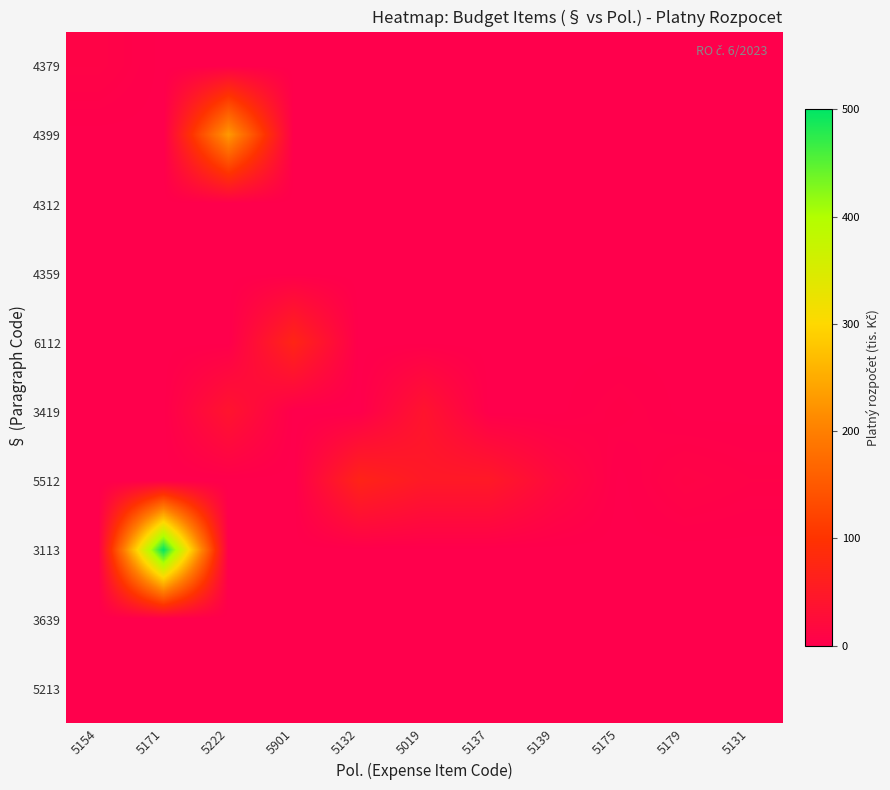

Reading left to right, list all the values displayed in this chart.

4379: 5154=8.0	5171=0.0	5222=0.0	5901=0.0	5132=0.0	5019=0.0	5137=0.0	5139=0.0	5175=0.0	5179=0.0	5131=0.0
4399: 5154=0.0	5171=0.0	5222=230.0	5901=0.0	5132=0.0	5019=0.0	5137=0.0	5139=0.0	5175=0.0	5179=0.0	5131=0.0
4312: 5154=0.0	5171=0.0	5222=0.0	5901=0.0	5132=0.0	5019=0.0	5137=0.0	5139=0.0	5175=0.0	5179=0.0	5131=0.0
4359: 5154=0.0	5171=0.0	5222=0.0	5901=0.0	5132=0.0	5019=0.0	5137=0.0	5139=0.0	5175=0.0	5179=0.0	5131=0.0
6112: 5154=0.0	5171=0.0	5222=0.0	5901=73.0	5132=0.0	5019=0.0	5137=0.0	5139=0.0	5175=0.0	5179=0.0	5131=0.0
3419: 5154=0.0	5171=0.0	5222=40.0	5901=0.0	5132=0.0	5019=40.0	5137=0.0	5139=0.0	5175=5.0	5179=0.0	5131=0.0
5512: 5154=0.0	5171=0.0	5222=0.0	5901=0.0	5132=70.0	5019=50.0	5137=50.0	5139=20.0	5175=0.0	5179=8.5	5131=5.0
3113: 5154=0.0	5171=500.0	5222=0.0	5901=0.0	5132=0.0	5019=0.0	5137=0.0	5139=0.0	5175=0.0	5179=0.0	5131=0.0
3639: 5154=0.0	5171=0.0	5222=0.0	5901=0.0	5132=0.0	5019=0.0	5137=0.0	5139=0.0	5175=0.0	5179=0.0	5131=0.0
5213: 5154=0.0	5171=0.0	5222=0.0	5901=0.0	5132=0.0	5019=0.0	5137=0.0	5139=0.0	5175=0.0	5179=0.0	5131=0.0